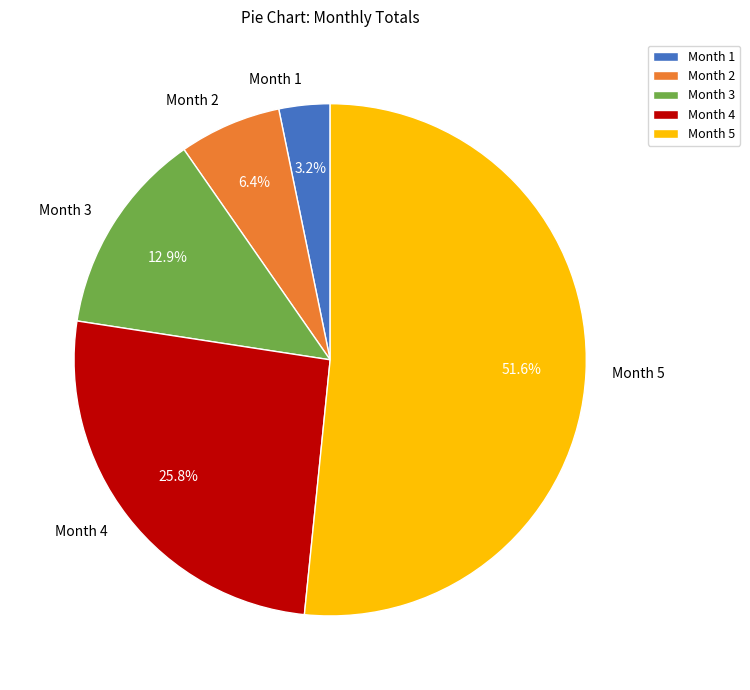

Is there any slice that represents more than half of the pie?

Yes